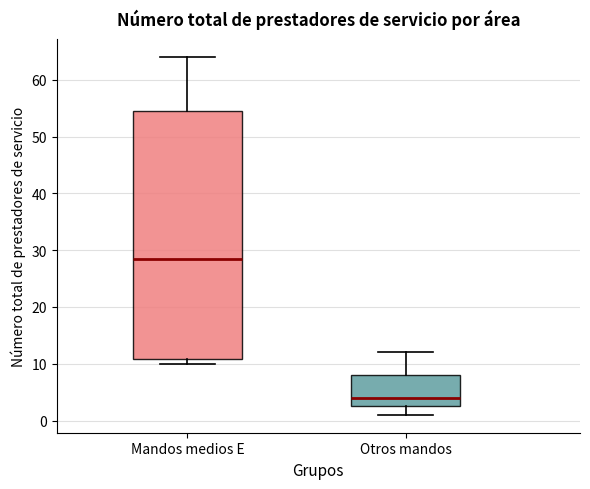

Comparing the boxes themselves (not the whiskers), which one is the tallest?

Mandos medios E